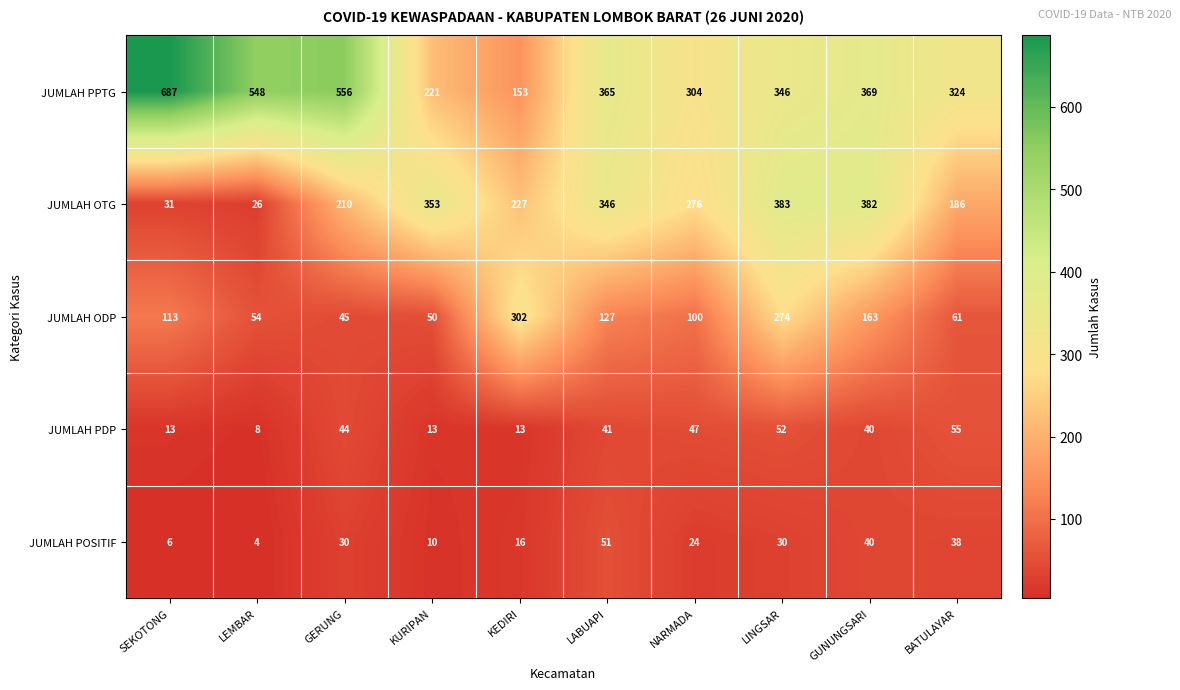

Count the number of data series in this chart.

5